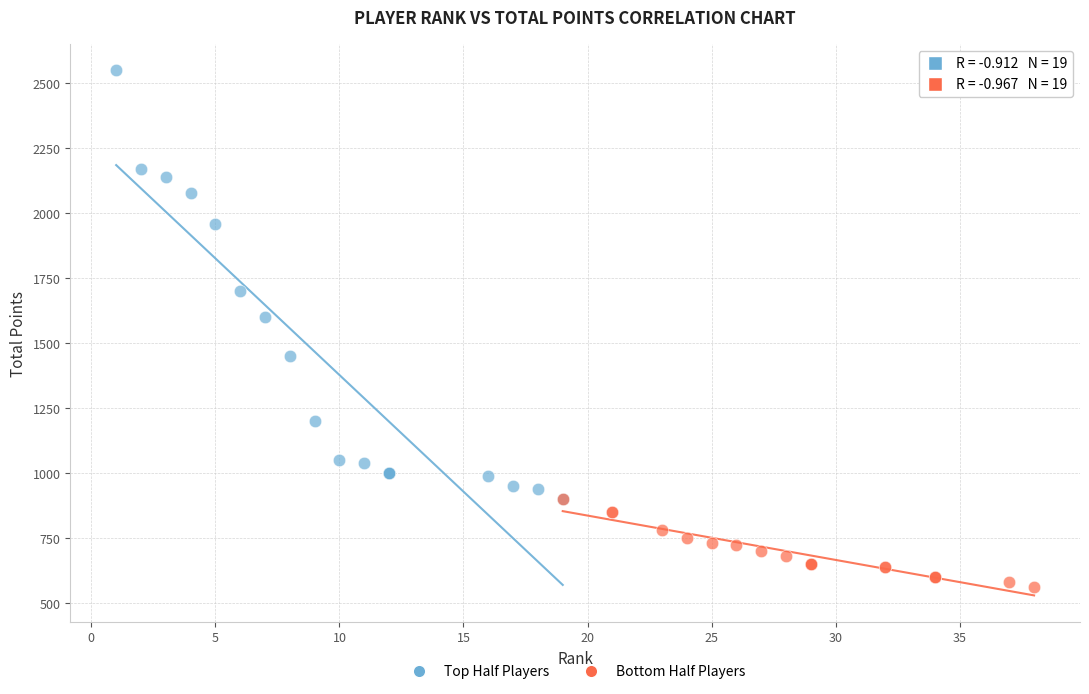

What are all the series names shown in the legend?

Top Half Players, Bottom Half Players